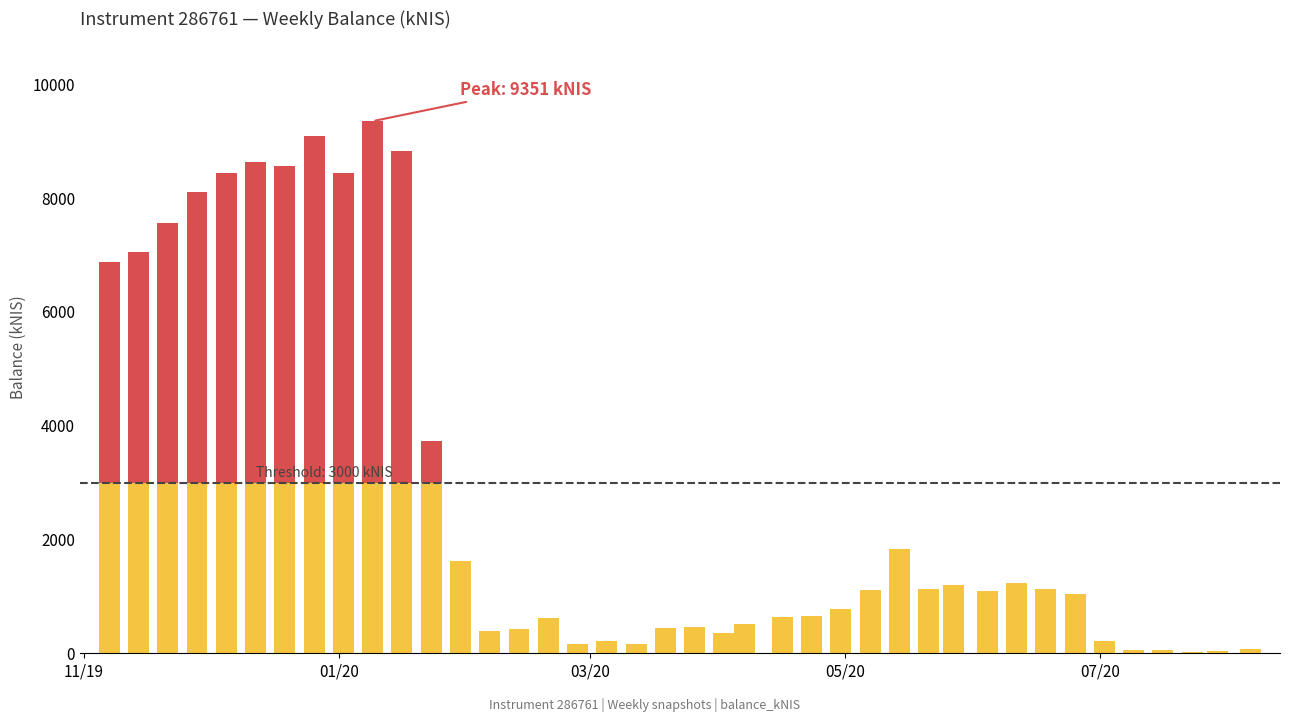

Rank the categories by value from highest to lowest.

9, 7, 10, 5, 6, 8, 4, 3, 2, 1, 0, 11, 27, 12, 31, 29, 28, 32, 26, 30, 33, 25, 24, 23, 15, 22, 20, 19, 14, 13, 21, 34, 17, 18, 16, 39, 35, 36, 38, 37